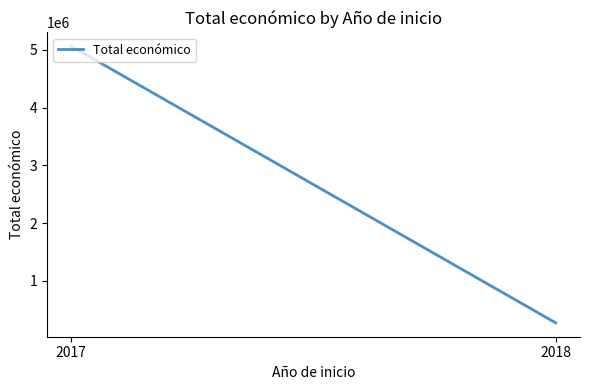

Reading right to left, what are all the values shown in this chart?

271552	5064439